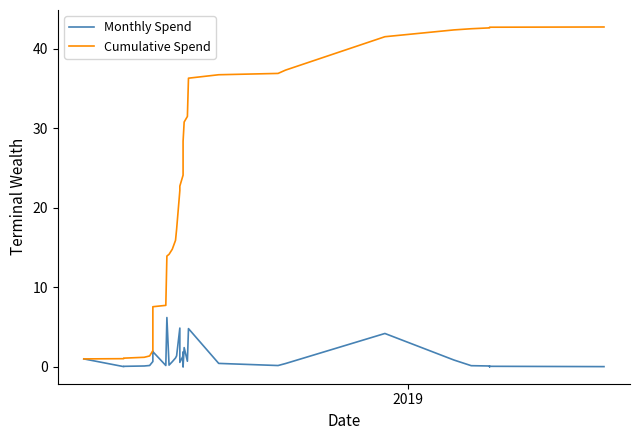

Count the number of data series in this chart.

2